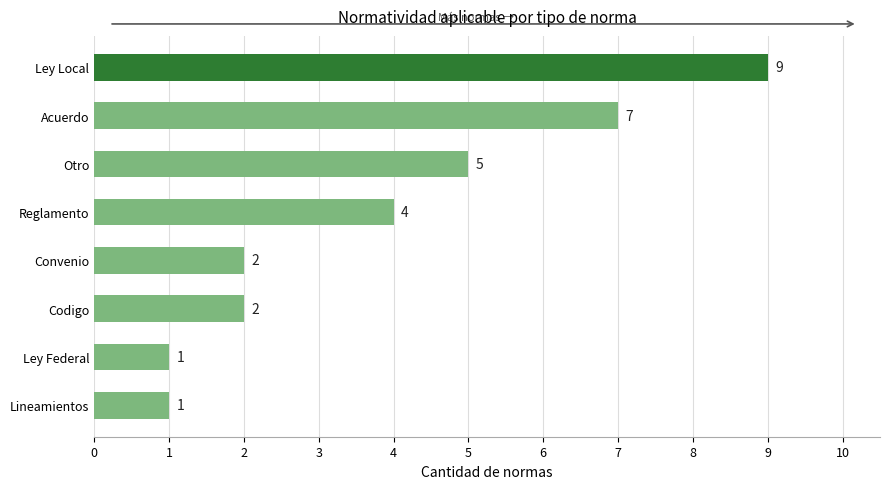

Reading bottom to top, transcribe all the data shown in this chart.

Lineamientos=1	Ley Federal=1	Codigo=2	Convenio=2	Reglamento=4	Otro=5	Acuerdo=7	Ley Local=9